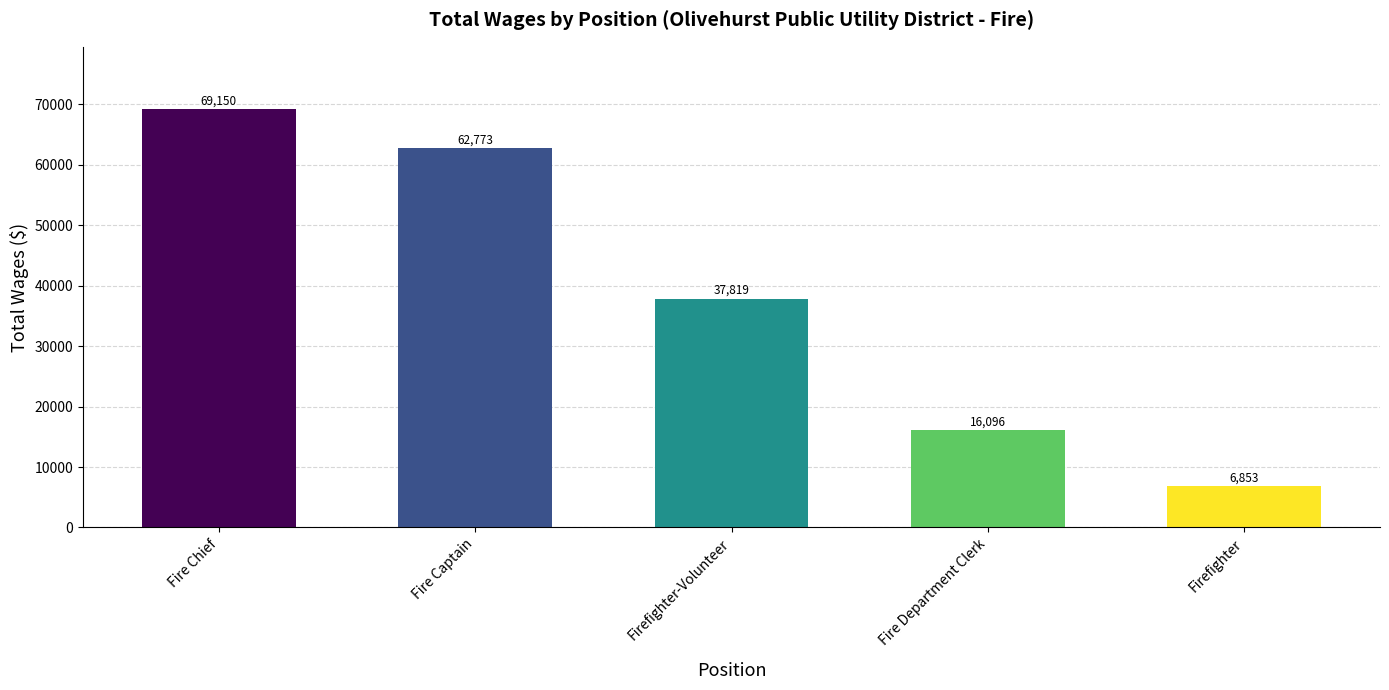

Between Fire Captain and Firefighter-Volunteer, which is larger?

Fire Captain